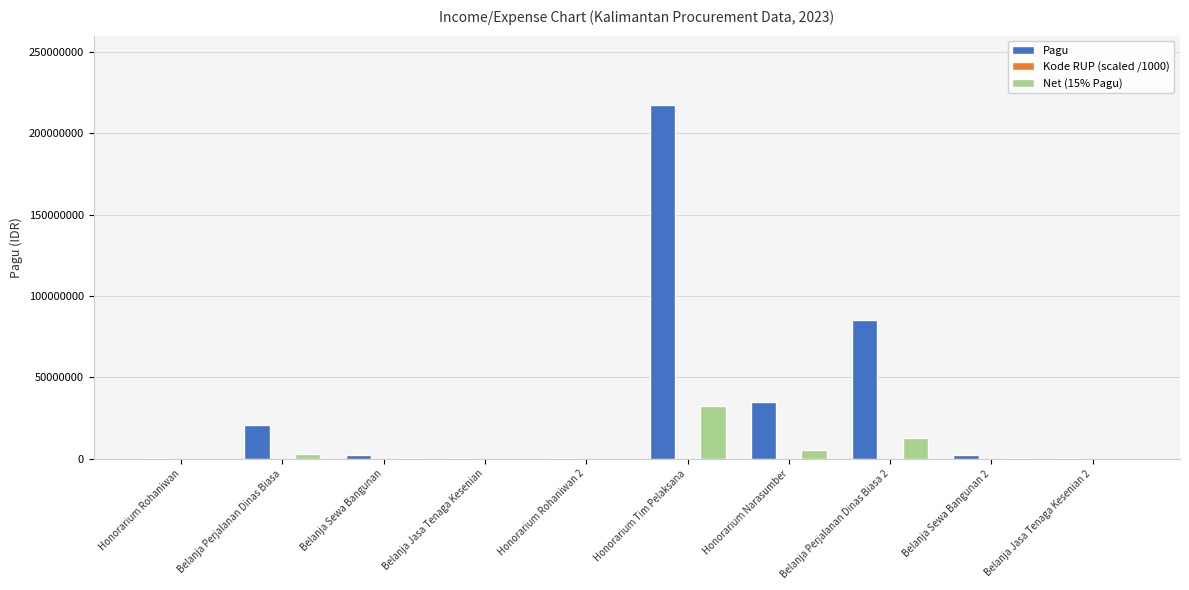

Is it true that Net (15% Pagu) equals 11748375.8 at Honorarium Tim Pelaksana?

False